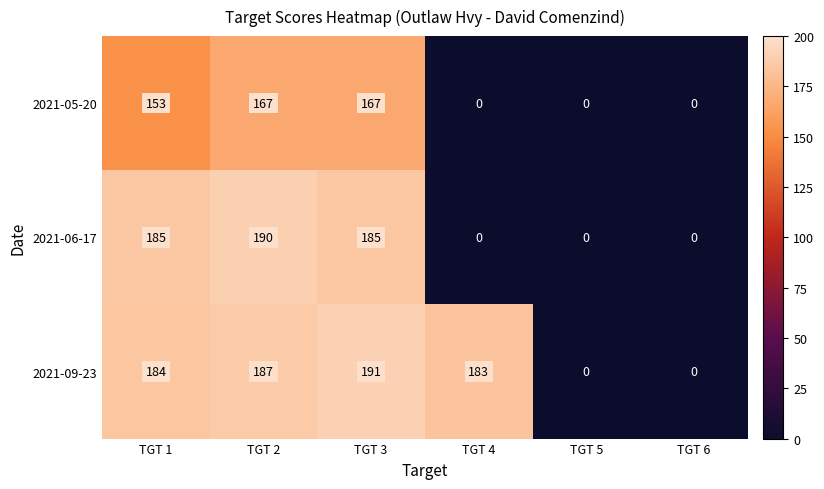

Rank the series by their average value, from highest to lowest.

2021-09-23, 2021-06-17, 2021-05-20